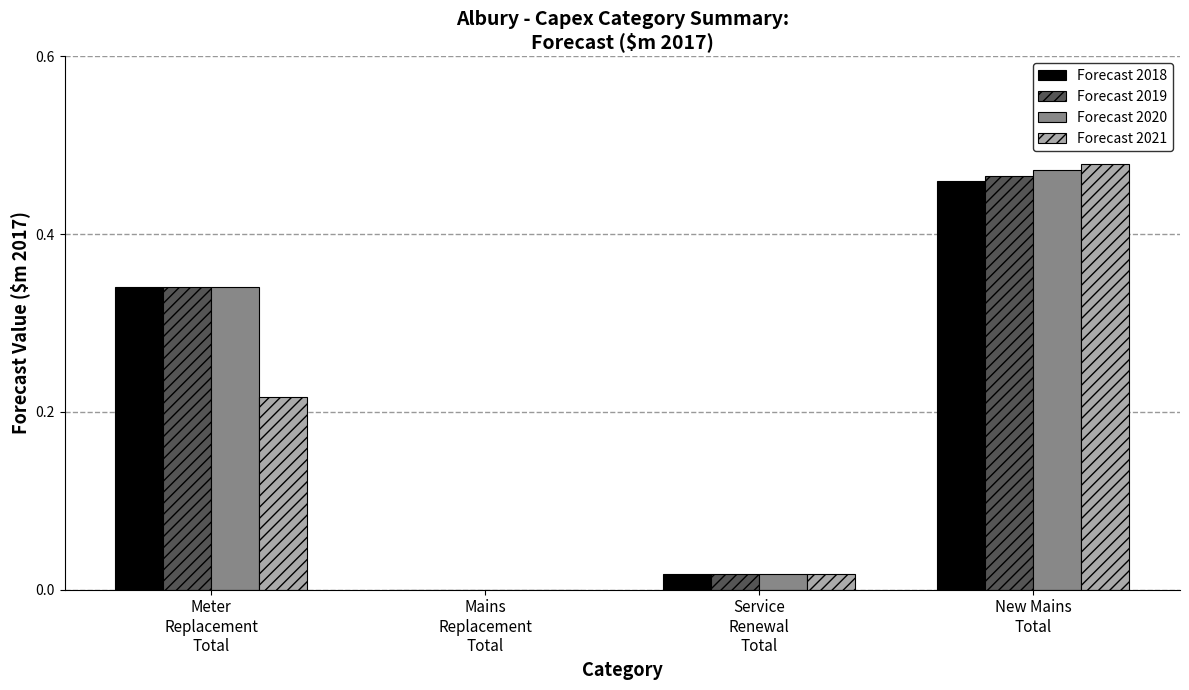

What are all the series names shown in the legend?

Forecast 2018, Forecast 2019, Forecast 2020, Forecast 2021